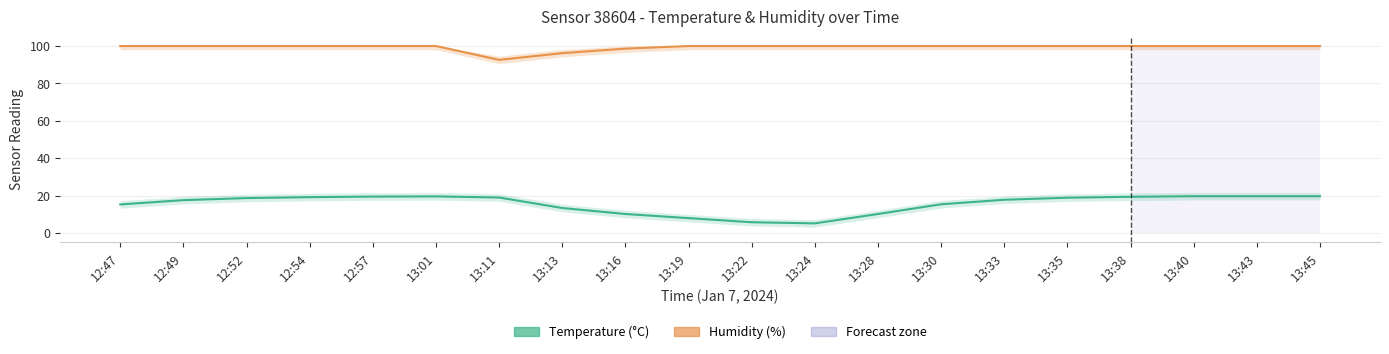

What is the label of the 8th point from the right?

13:28